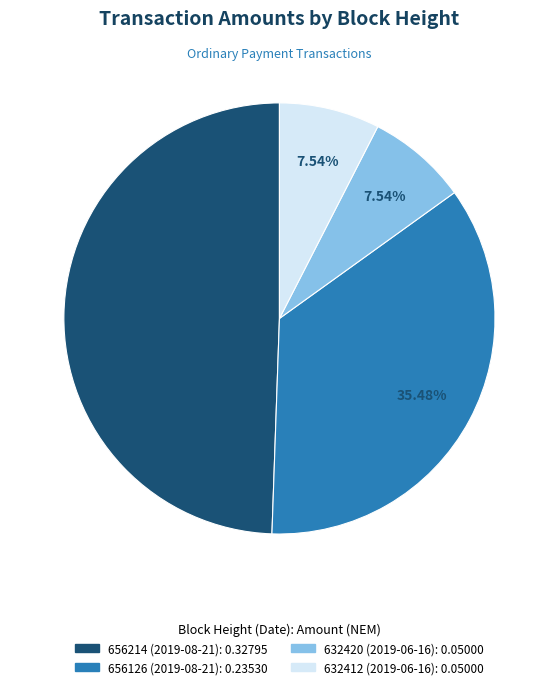

Is it true that 656126 (2019-08-21) is 35% of the pie?

True